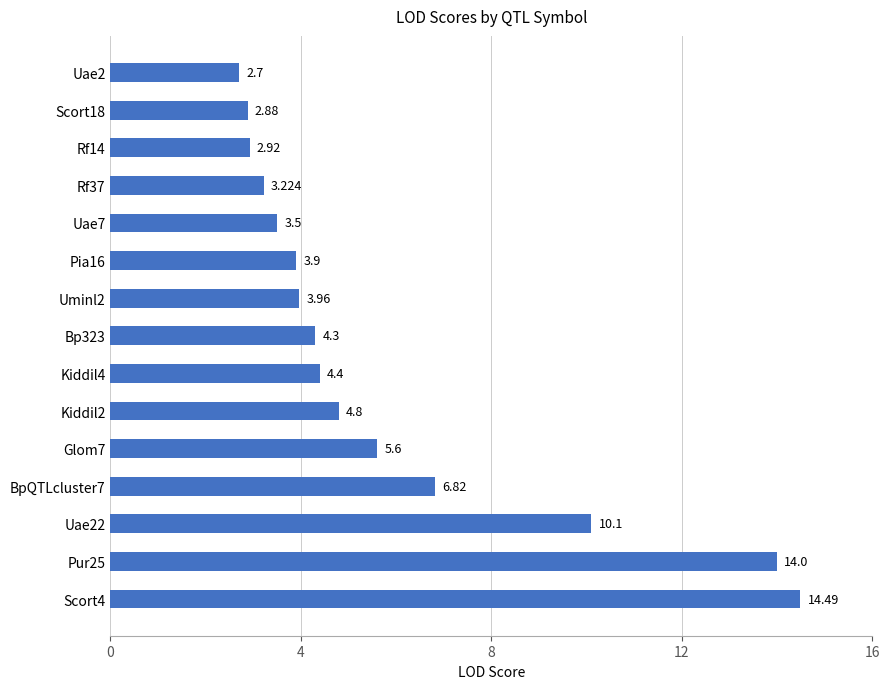

Count the number of data series in this chart.

1